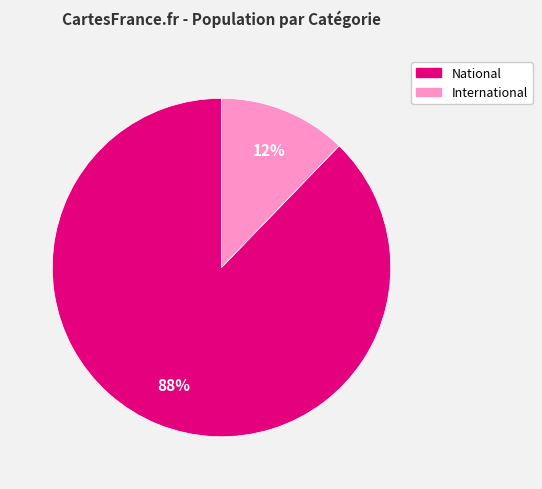

To the nearest percent, what is the difference between the largest and smallest slice percentages?

76%